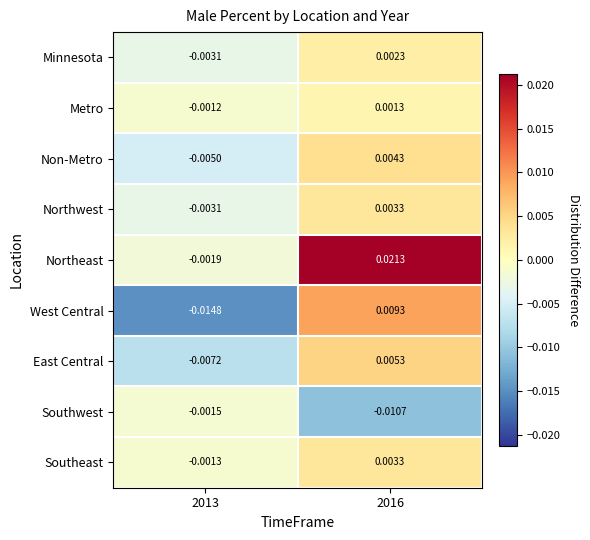

Which series has the largest total across all categories?

Northeast